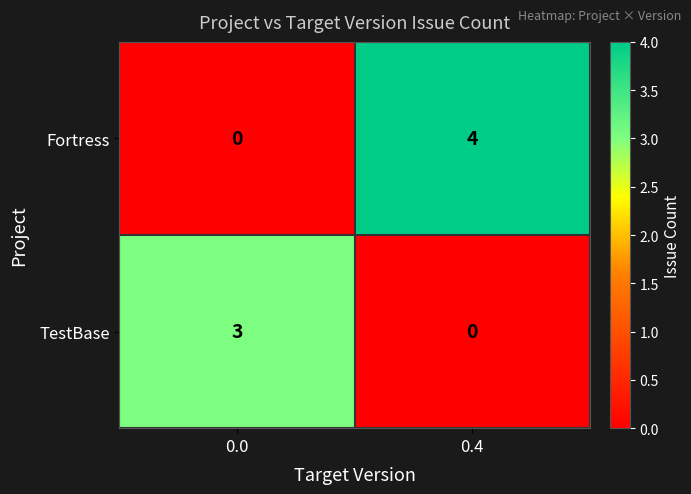

Rank the series by their maximum value, from highest to lowest.

Fortress, TestBase